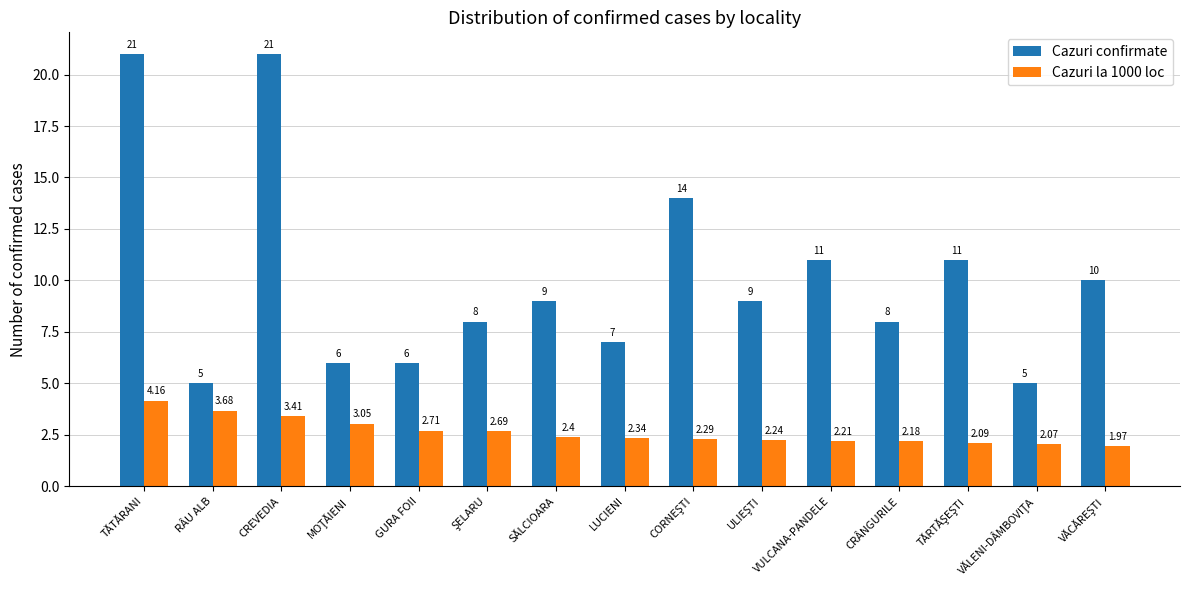

List the series in order of their overall mean, lowest first.

Cazuri la 1000 loc, Cazuri confirmate